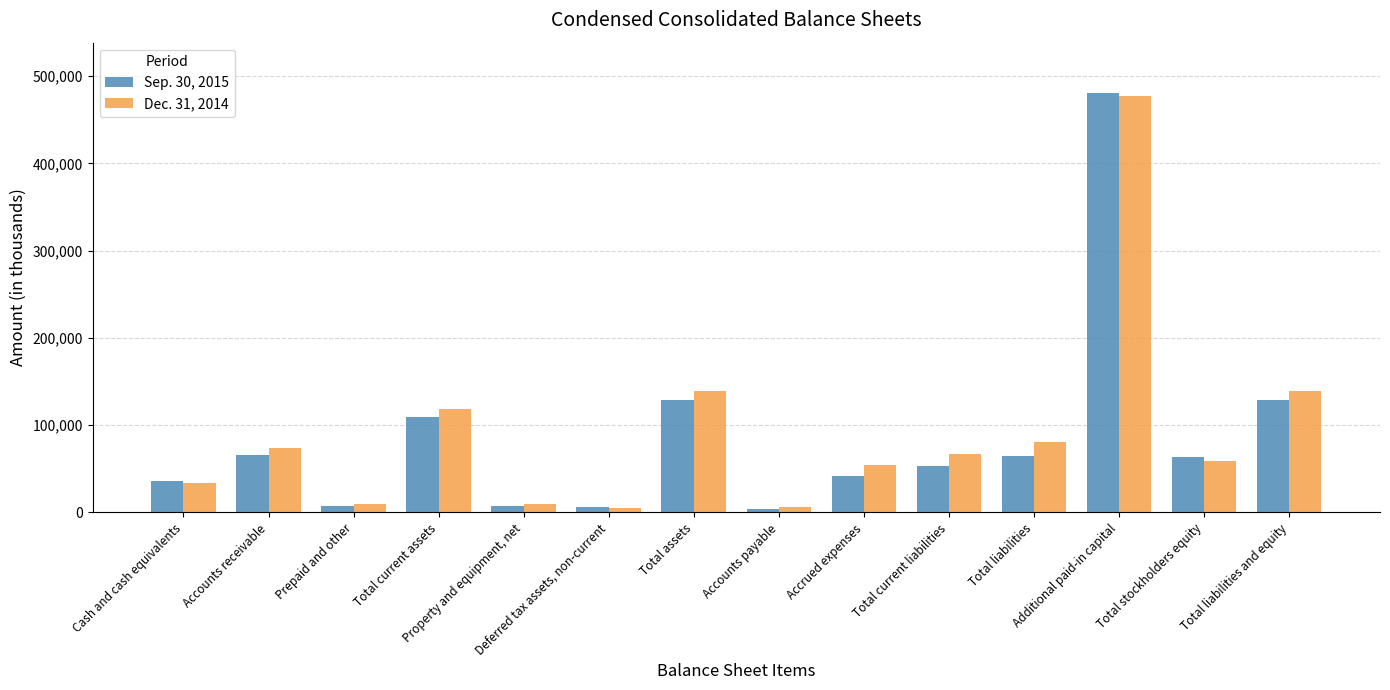

List the series in order of their overall mean, highest first.

Dec. 31, 2014, Sep. 30, 2015